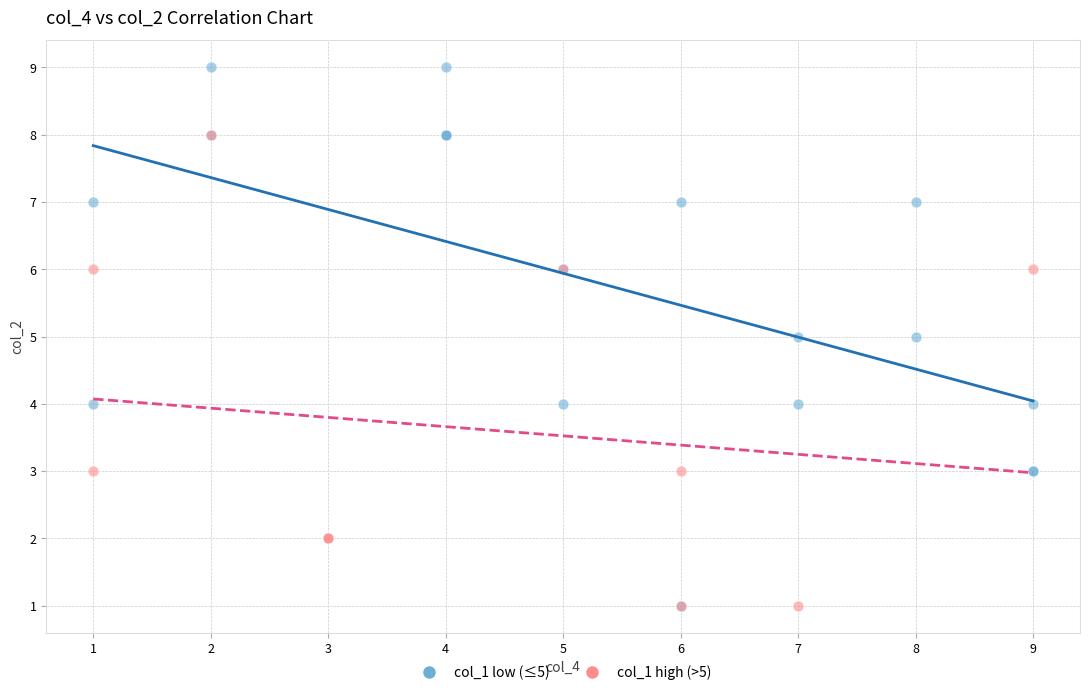

Which series contains the highest Y value?

col_1 low (≤5)